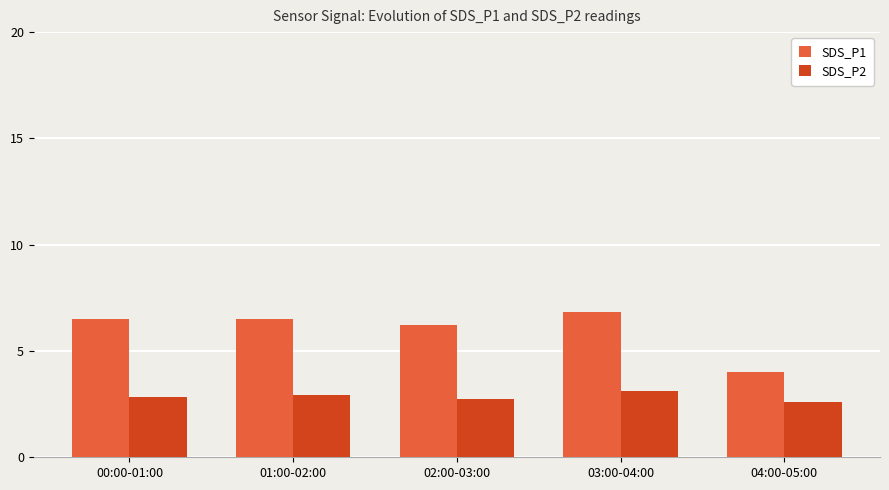

Is the value of SDS_P1 at 00:00-01:00 greater than the value of SDS_P2 at 04:00-05:00?

Yes